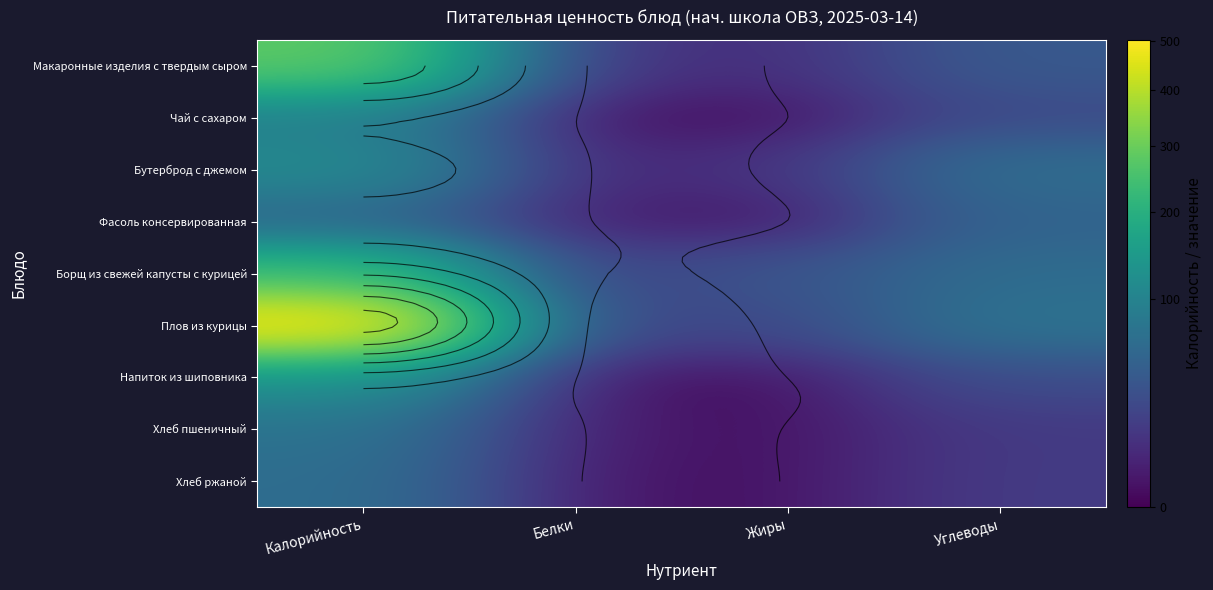

At which label is Бутерброд с джемом closest to 59?

Углеводы